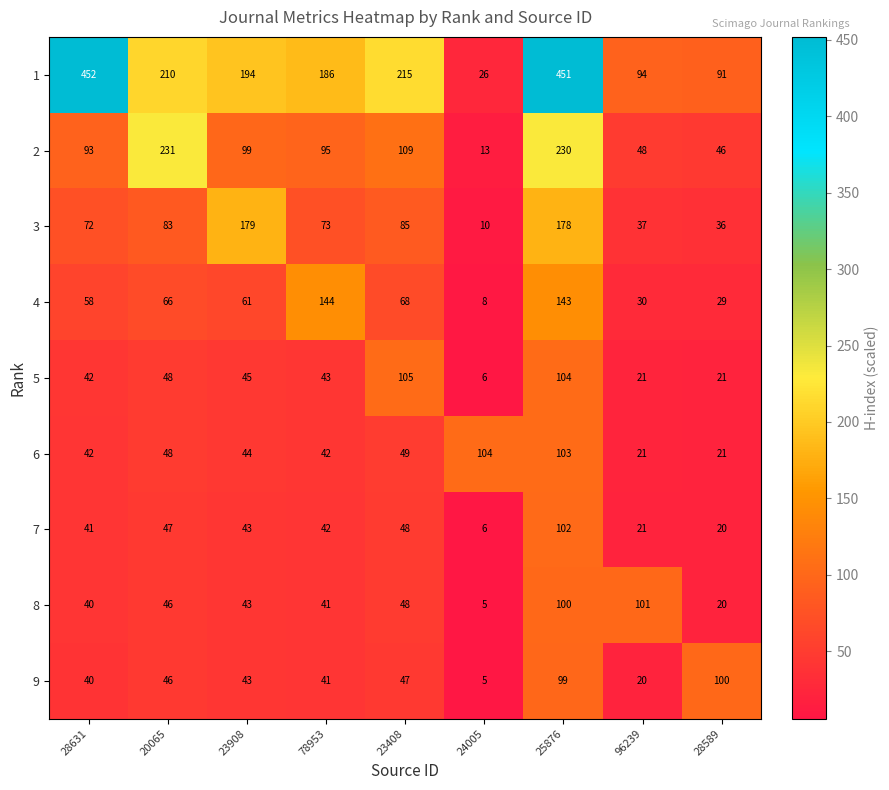

List the series in order of their peak value, highest first.

1, 2, 3, 4, 5, 6, 7, 8, 9